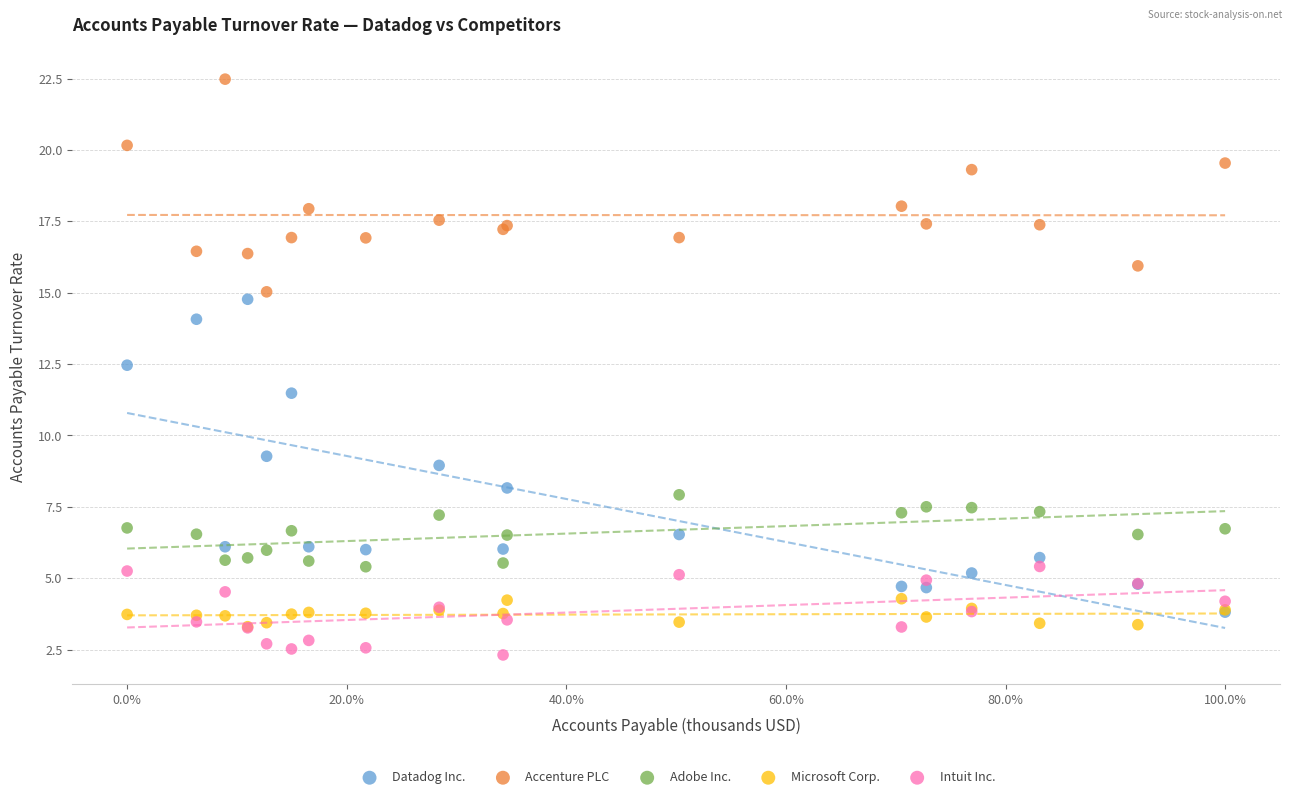

What are all the series names shown in the legend?

Datadog Inc., Accenture PLC, Adobe Inc., Microsoft Corp., Intuit Inc.